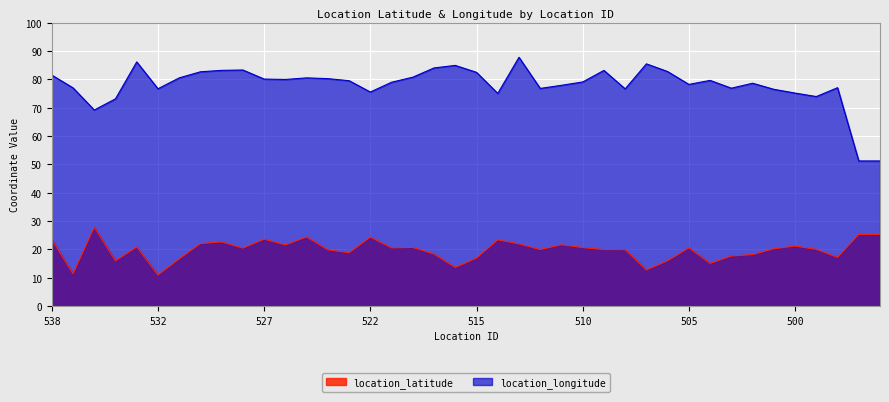

Reading left to right, extract all data points from this chart.

location_latitude: 538=23.5	537=11.4	536=27.9	535=16.0	533=20.9	532=11.0	531=16.7	530=22.1	529=22.7	528=20.5	527=23.6	526=21.6	525=24.4	524=19.9	523=18.8	522=24.3	521=20.6	519=20.7	517=18.4	516=13.7	515=17.0	514=23.4	513=22.0	512=20.0	511=21.7	510=20.7	509=20.0	508=19.9	507=12.8	506=16.0	505=20.6	504=15.1	503=17.7	502=18.2	501=20.3	500=21.2	499=20.0	498=17.2	497=25.3	496=25.3
location_longitude: 538=81.5	537=77.0	536=69.2	535=73.2	533=86.2	532=76.7	531=80.5	530=82.7	529=83.2	528=83.3	527=80.1	526=80.0	525=80.5	524=80.3	523=79.5	522=75.5	521=79.0	519=80.8	517=84.0	516=84.9	515=82.5	514=75.1	513=87.8	512=76.8	511=77.9	510=79.1	509=83.2	508=76.7	507=85.5	506=82.8	505=78.2	504=79.7	503=76.9	502=78.7	501=76.5	500=75.2	499=74.0	498=77.1	497=51.2	496=51.2